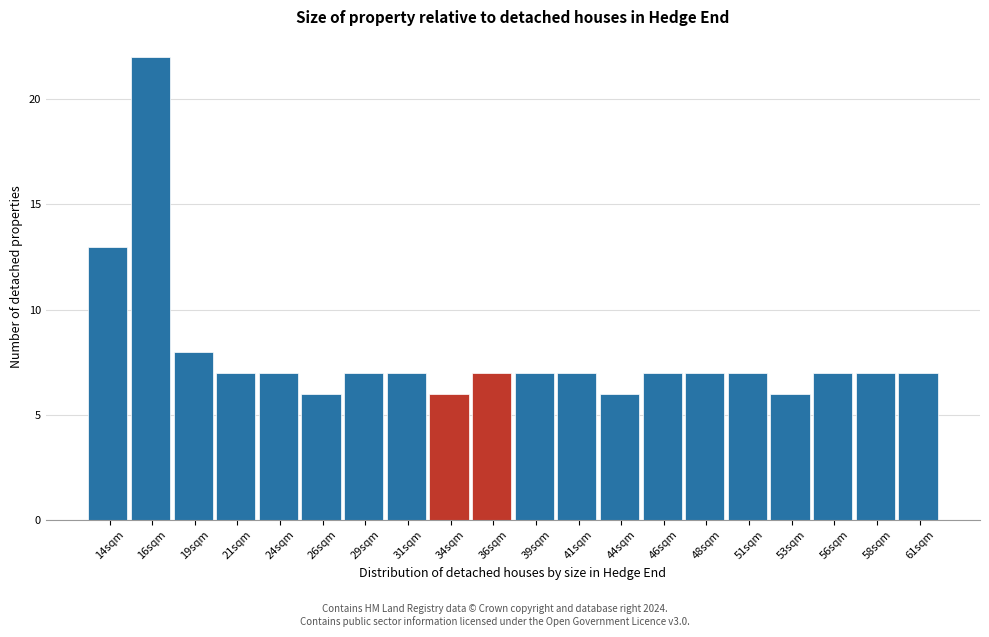

Reading left to right, transcribe this chart: for each bar, give the range it covers on the x-axis and its height. Neither the bar edges nor the heights are printed on the chart, so give them approximately, as read against the axes.

12.5 to 15.0: 13
15.0 to 17.5: 22
17.5 to 20.0: 8
20.0 to 22.5: 7
22.5 to 25.0: 7
25.0 to 27.5: 6
27.5 to 30.0: 7
30.0 to 32.5: 7
32.5 to 35.0: 6
35.0 to 37.5: 7
37.5 to 40.0: 7
40.0 to 42.5: 7
42.5 to 44.5: 6
44.5 to 47.0: 7
47.0 to 49.5: 7
49.5 to 52.0: 7
52.0 to 54.5: 6
54.5 to 57.0: 7
57.0 to 59.5: 7
59.5 to 62.0: 7